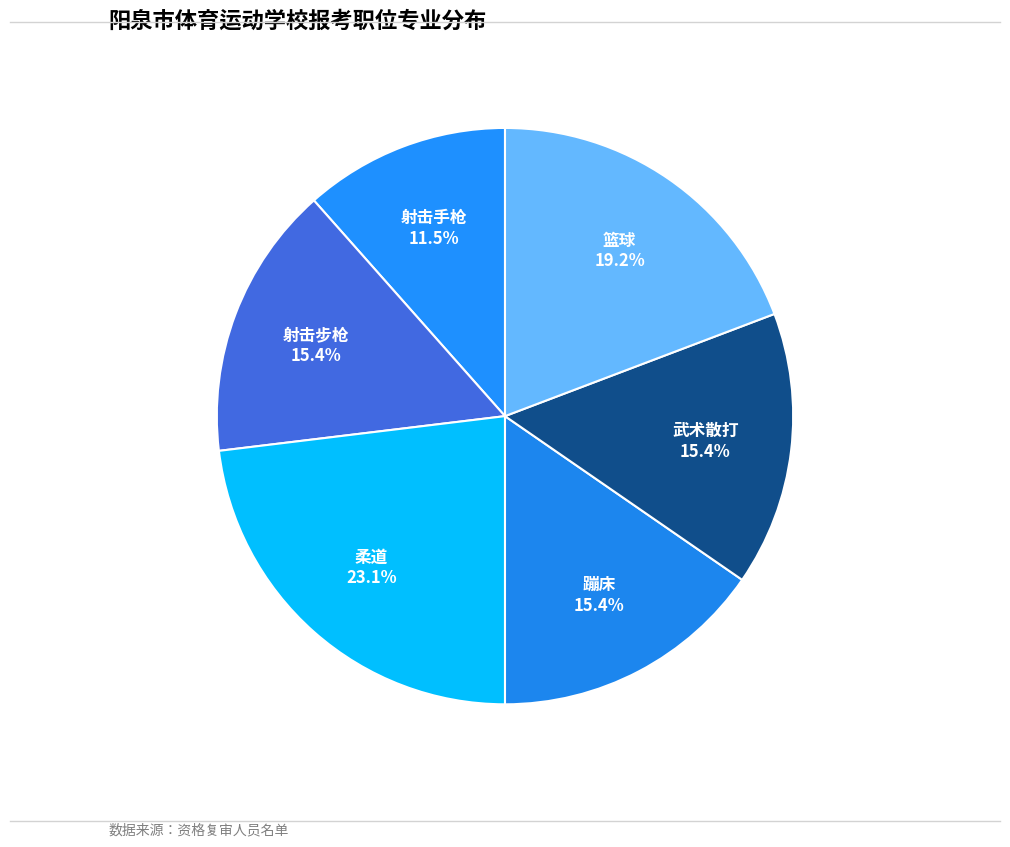

Combined, do 射击步枪 and 篮球 account for over 50%?

No